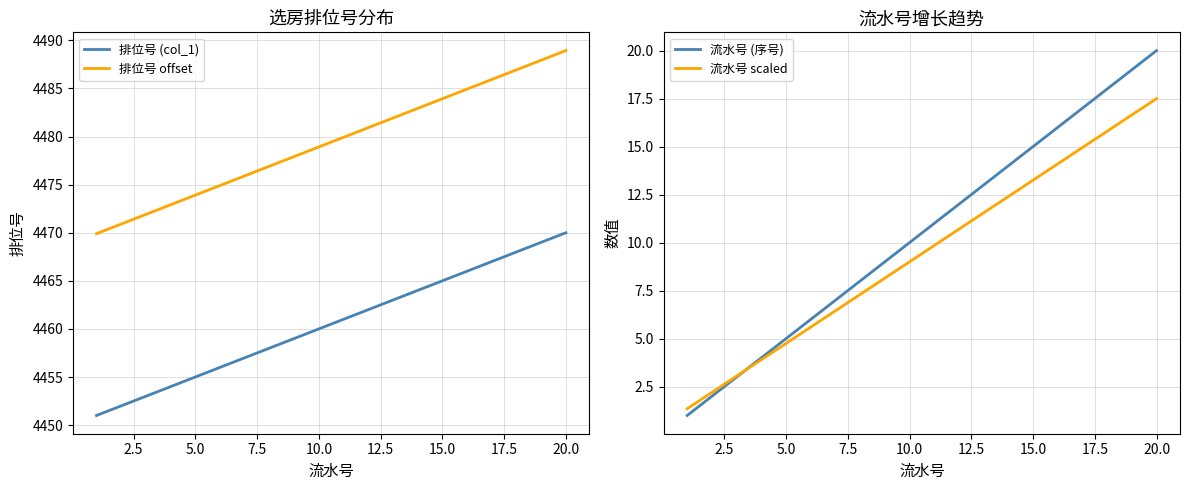

The value of 流水号 (序号) at 15.0 is 22.2. True or false?

False